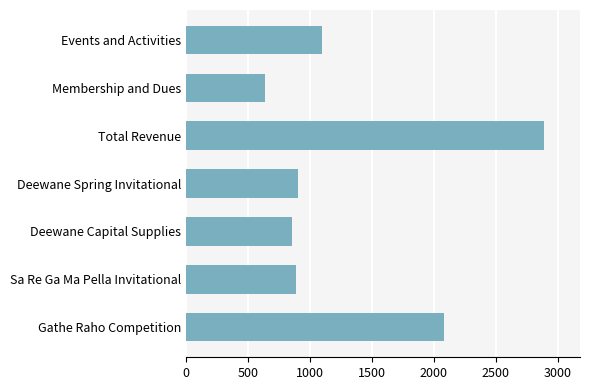

Read the value at Deewane Capital Supplies.

855.0